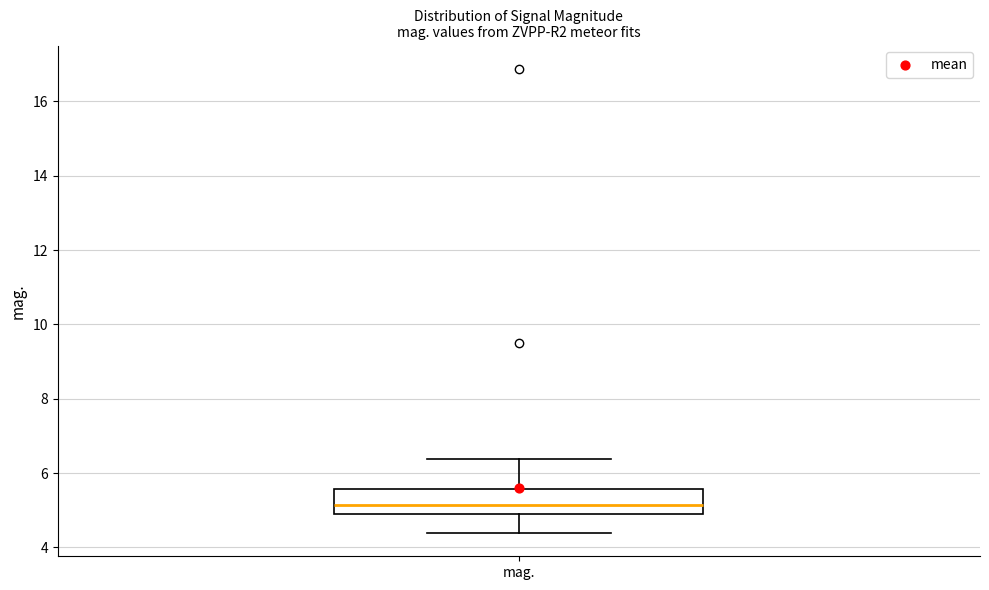

Read this box plot against the y-axis: the position of the median line, the range covered by the box, and the ends of both whiskers. The values are not printed on the chart, so give them approximately, as read against the axis.

median 5.2, box 5.0 to 5.6, whiskers 4.4 to 6.4